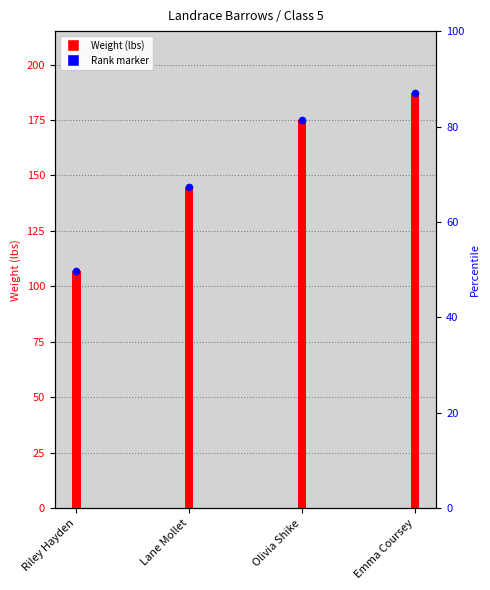

Between Olivia Shike and Lane Mollet, which is larger?

Olivia Shike